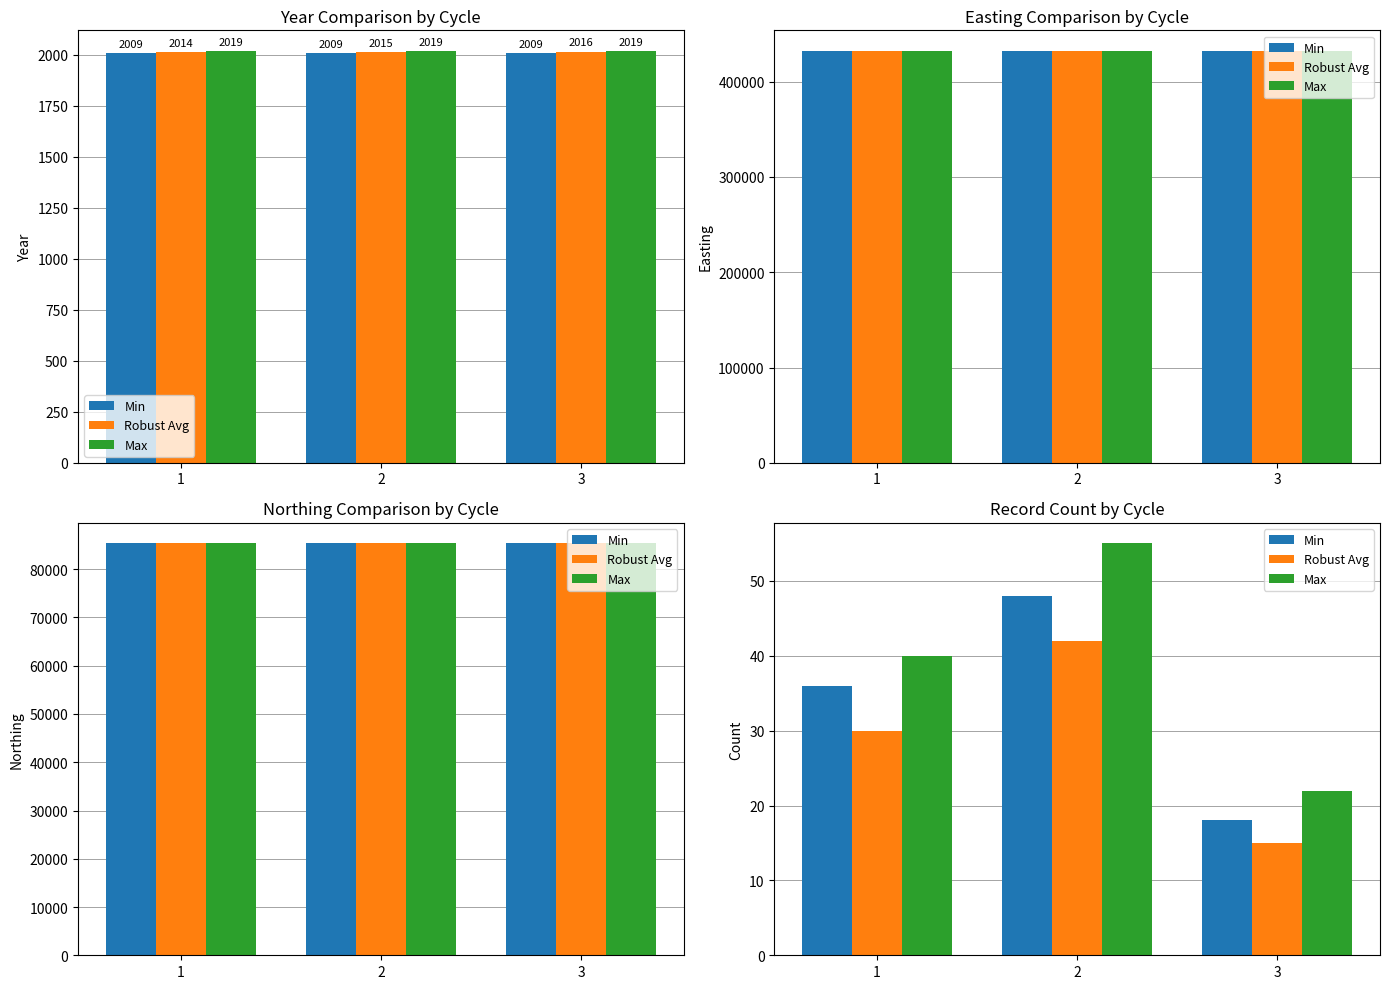

At which label does Robust Avg reach its peak?

2